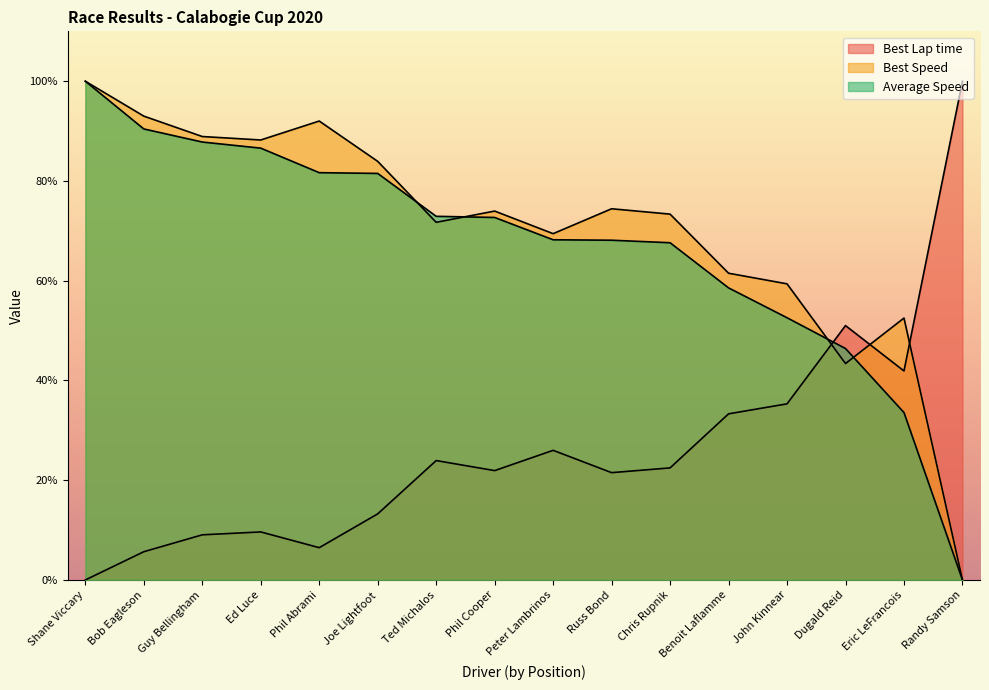

How many times do Best Lap time and Average Speed cross each other?

1